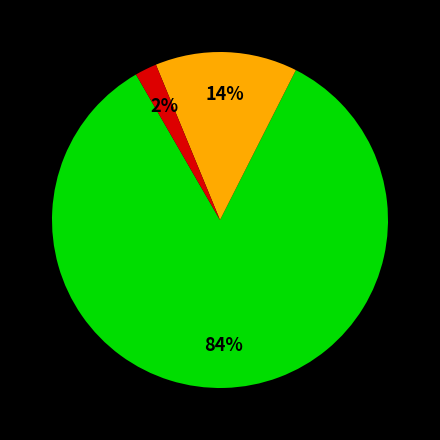

Is there any slice that represents more than half of the pie?

Yes